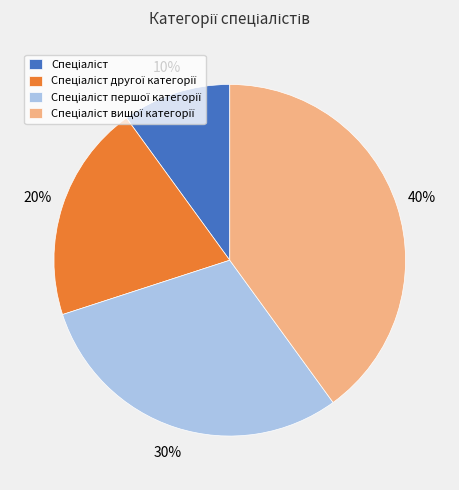

Does any single category account for the majority?

No